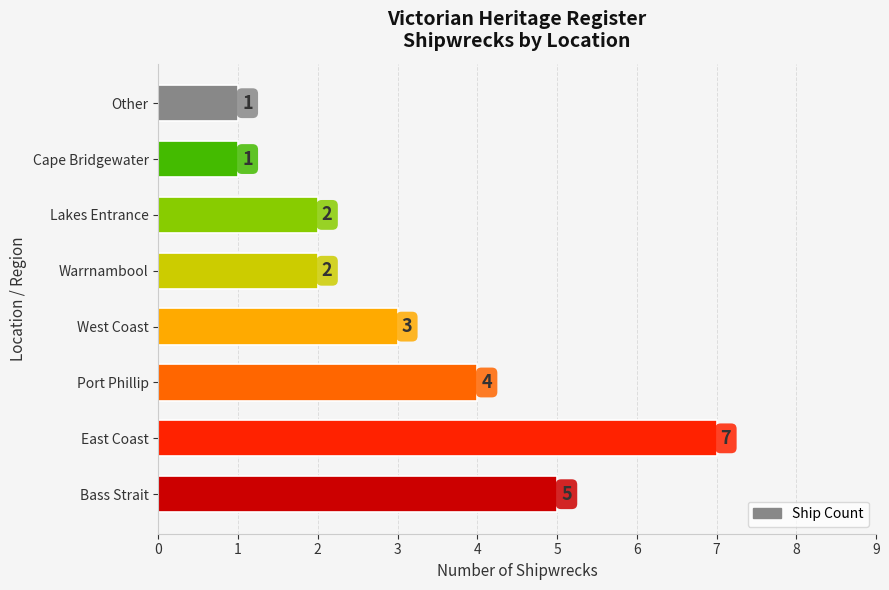

What is the sum of all values?

25